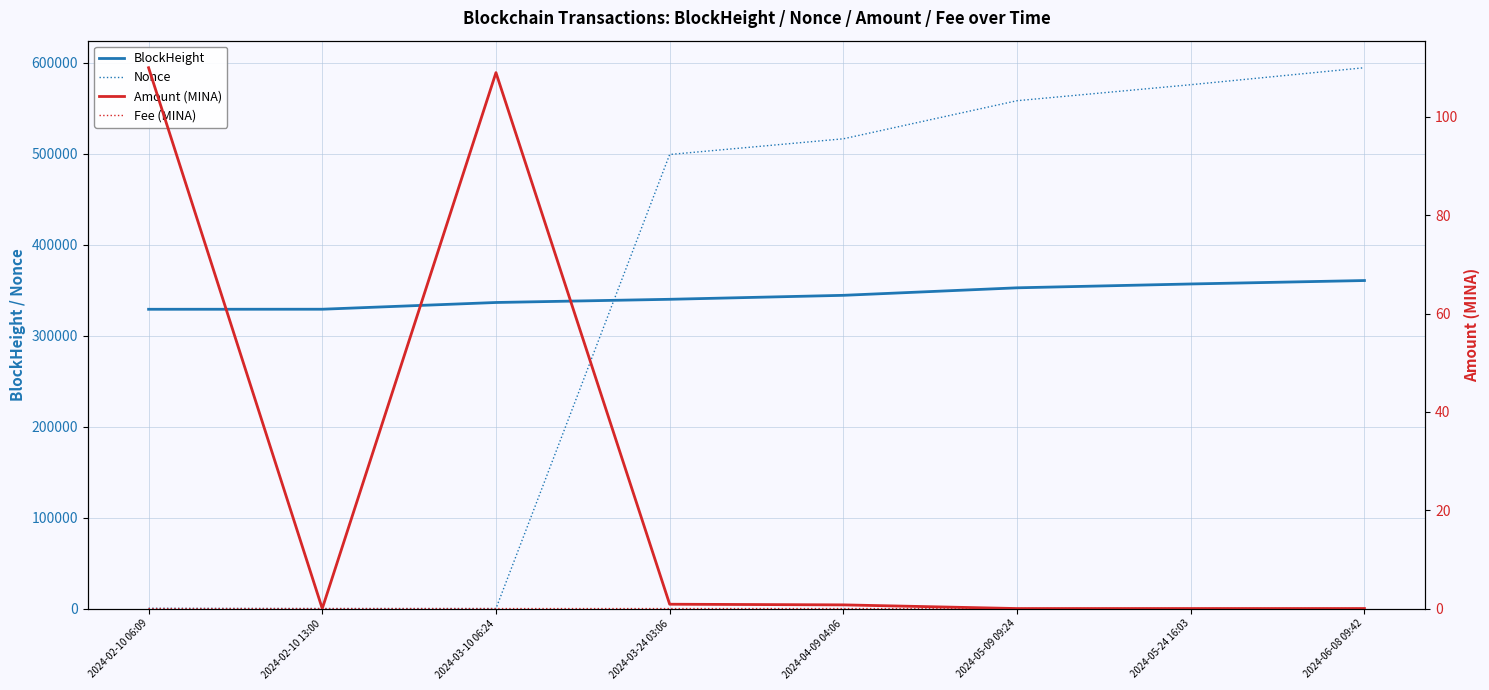

At which label does Nonce reach its minimum?

2024-02-10 13:00